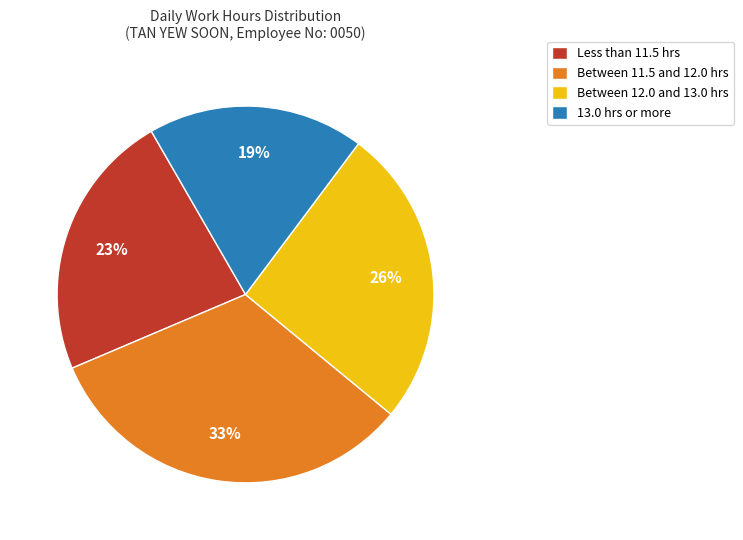

Which slice is the largest?

Between 11.5 and 12.0 hrs